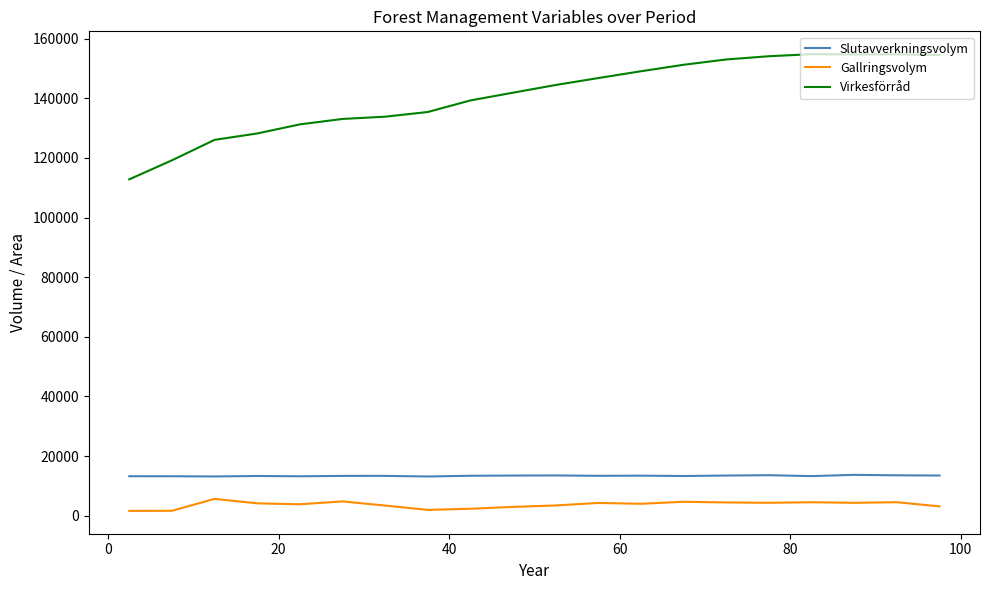

Rank the series by their maximum value, from lowest to highest.

Gallringsvolym, Slutavverkningsvolym, Virkesförråd